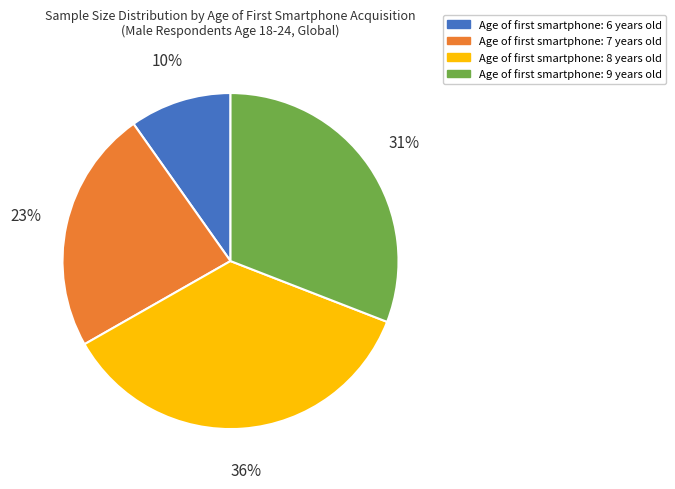

Does any single category account for the majority?

No